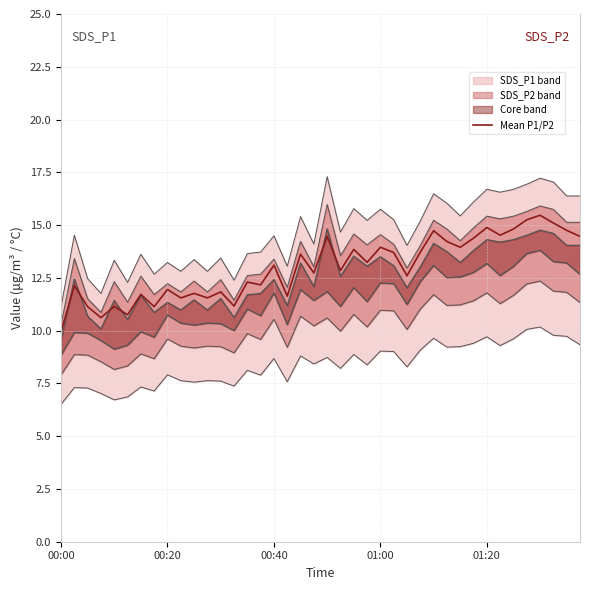

Is it true that the value at 20 is 6.4?

False